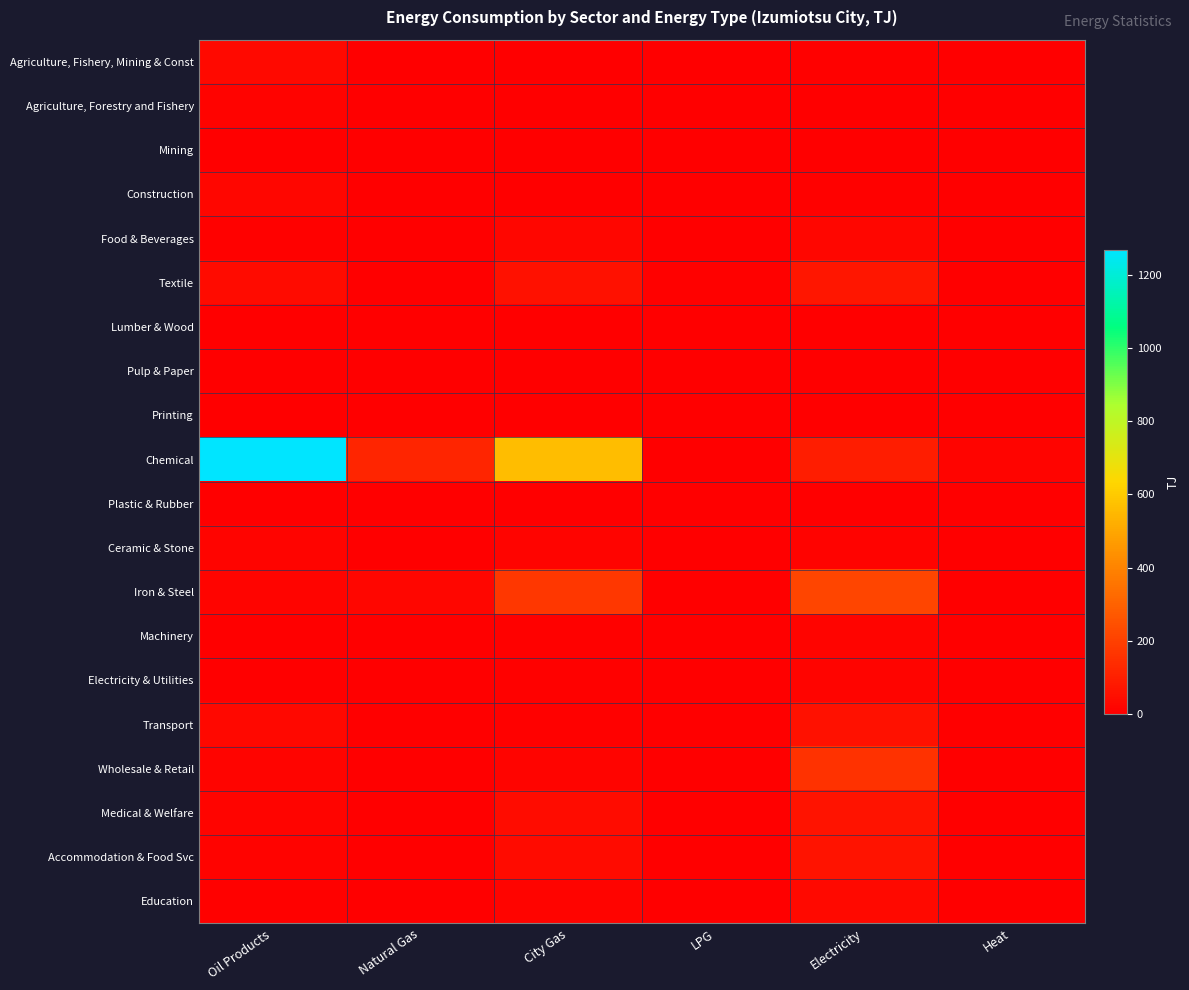

Which has a higher value, Heat or LPG?

Heat